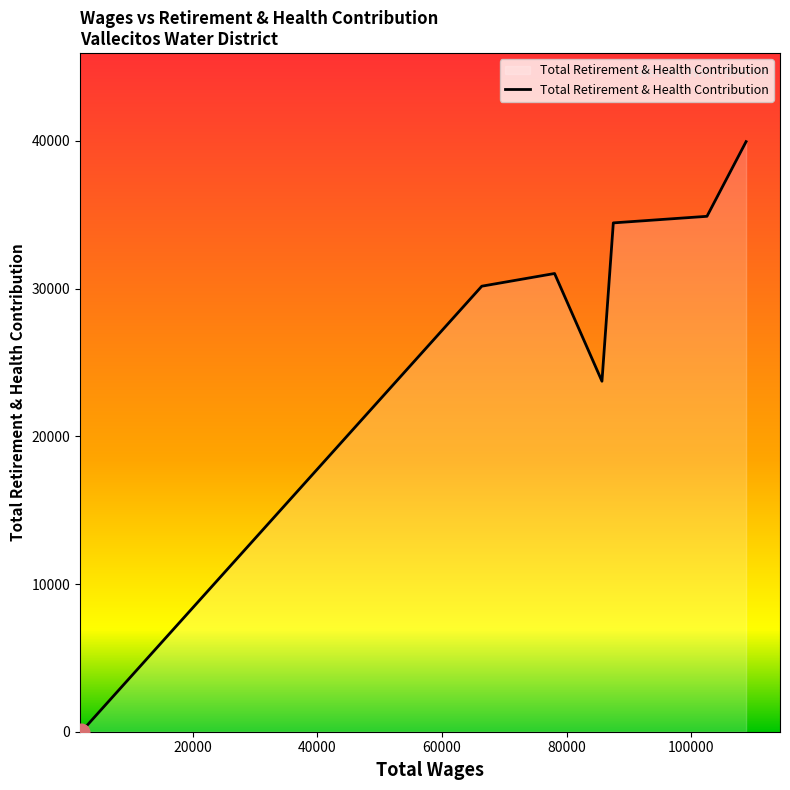

What is the greatest value displayed?

39953